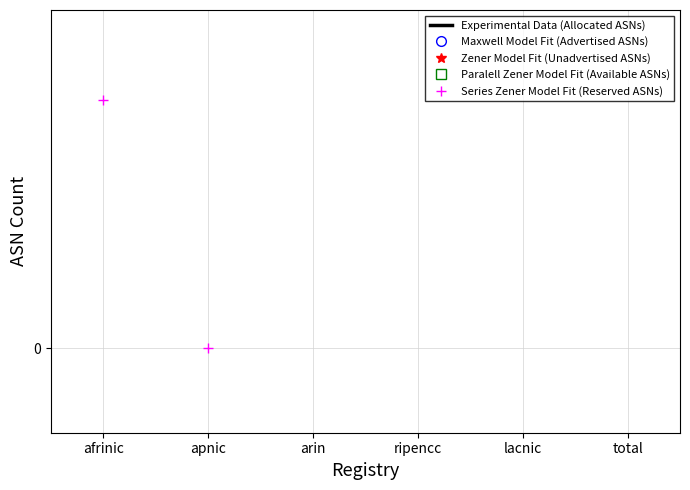

What is the maximum value shown in the chart?

106496